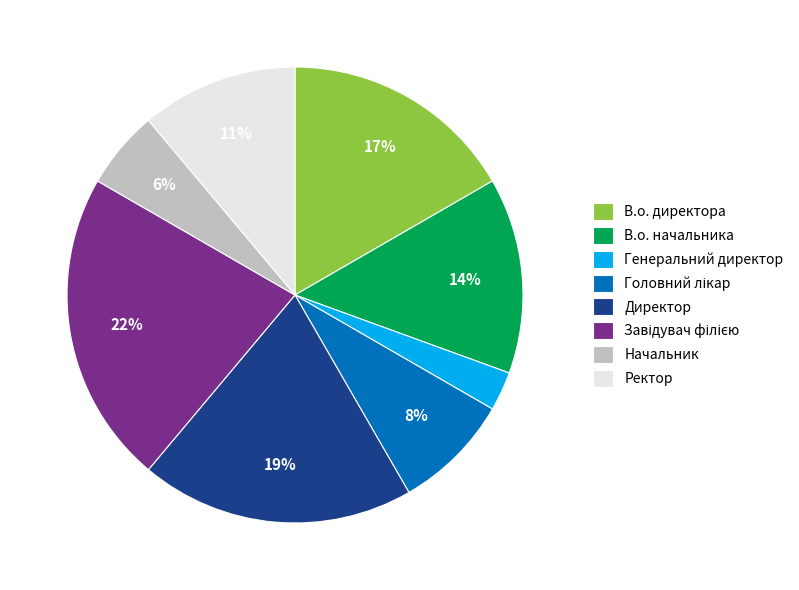

Count the number of slices in the pie.

8